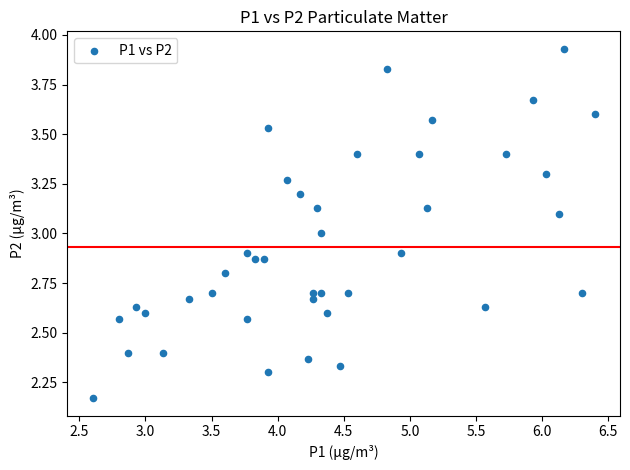

What is the range of Y values (max minus min)?

1.8